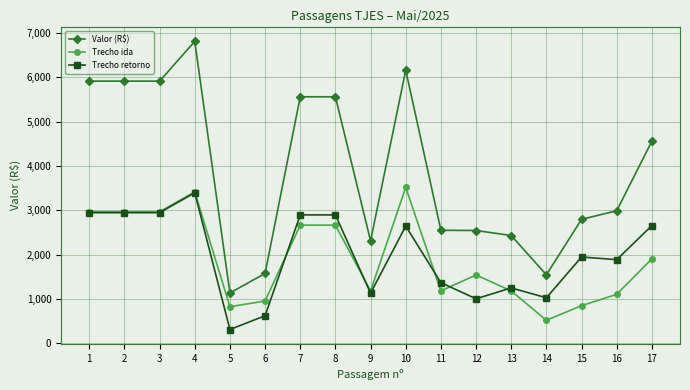

How many values in the Valor (R$) series are below 2990?

8